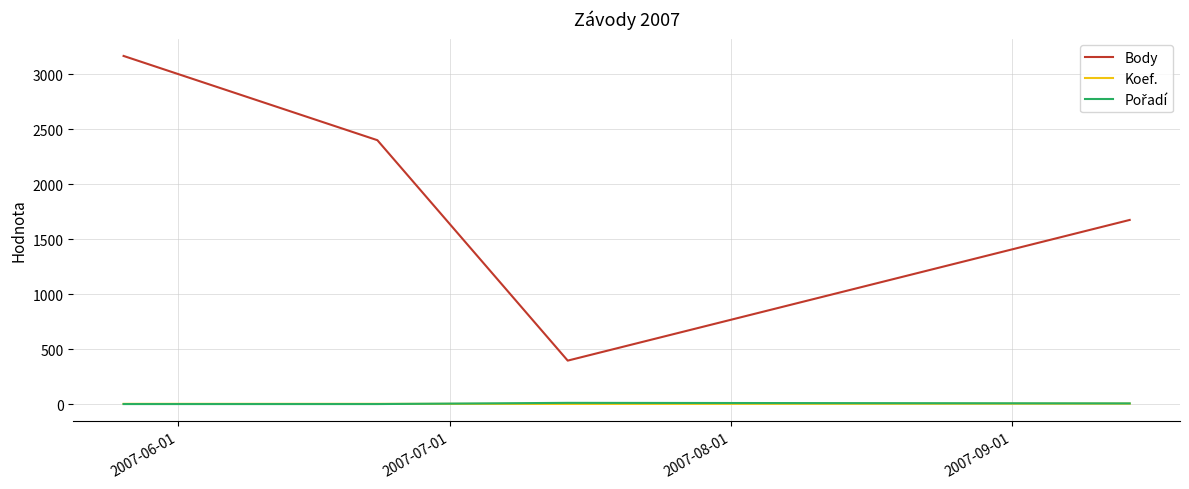

Which series has the largest range (max minus min)?

Body